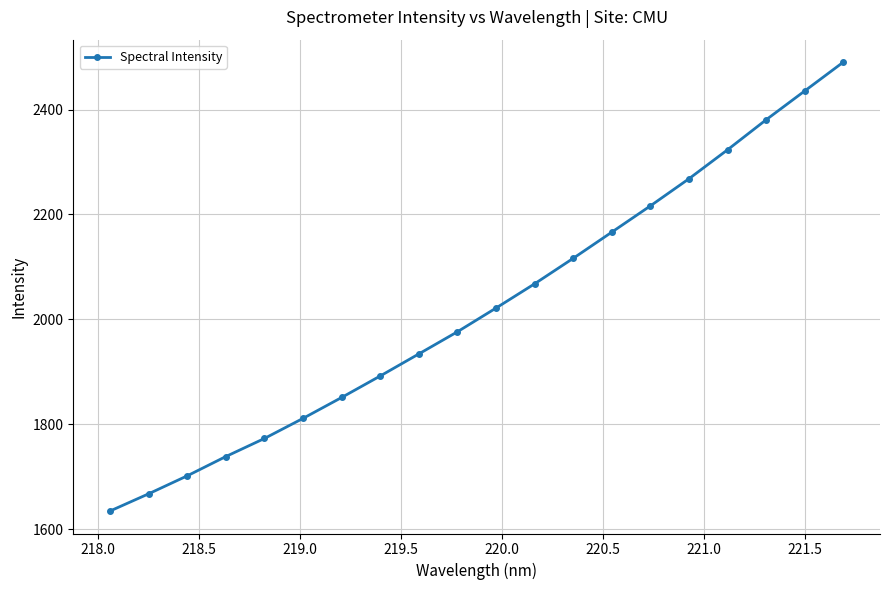

What is the difference between the maximum and second lowest values?

822.7